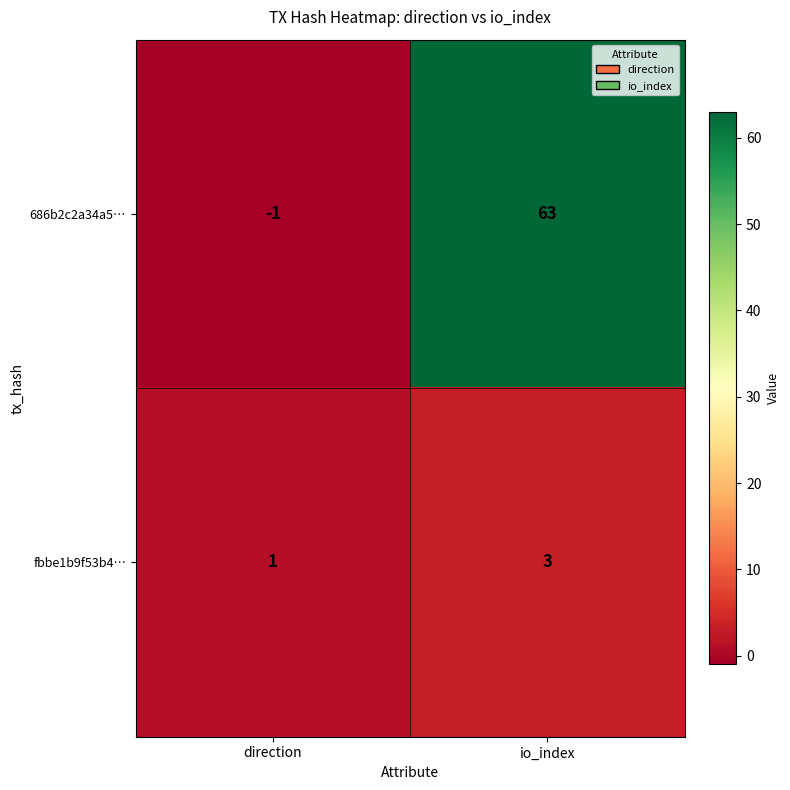

The value of fbbe1b9f53b4… at direction is 1. True or false?

True